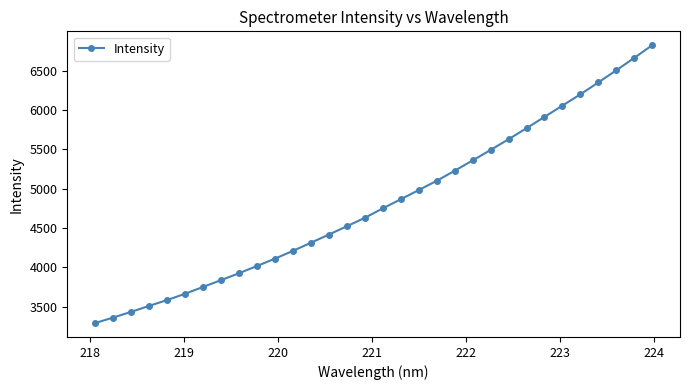

What is the value of the 31st point from the left?

6660.0